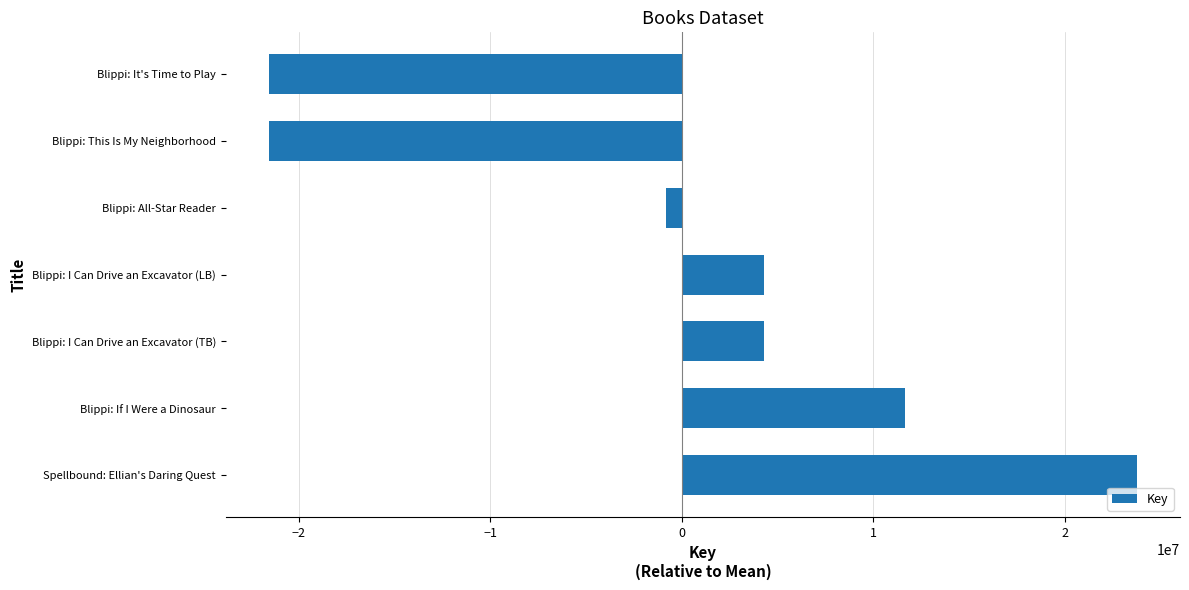

Which label corresponds to the largest value in the chart?

Spellbound: Ellian's Daring Quest